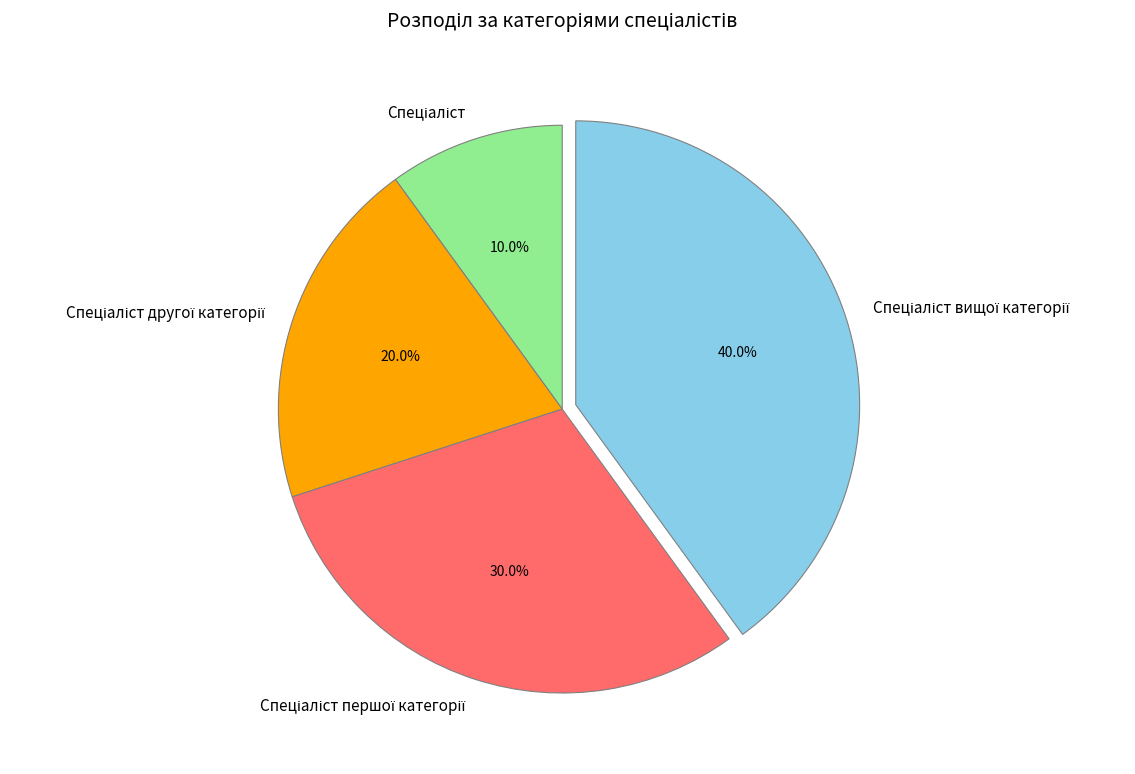

Does any single category account for the majority?

No